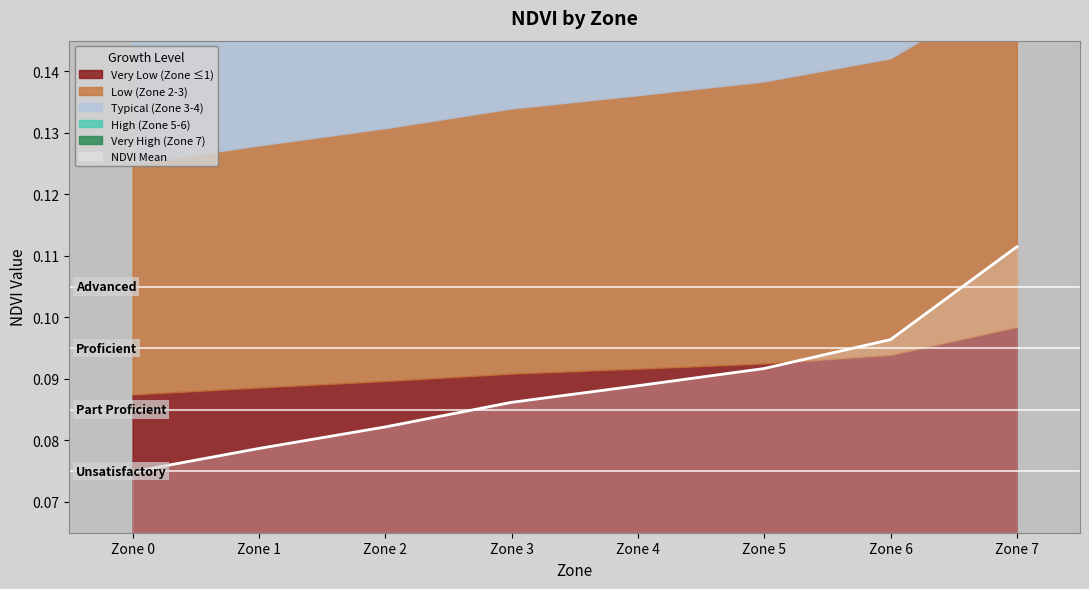

What is the sum of all values?

3.5